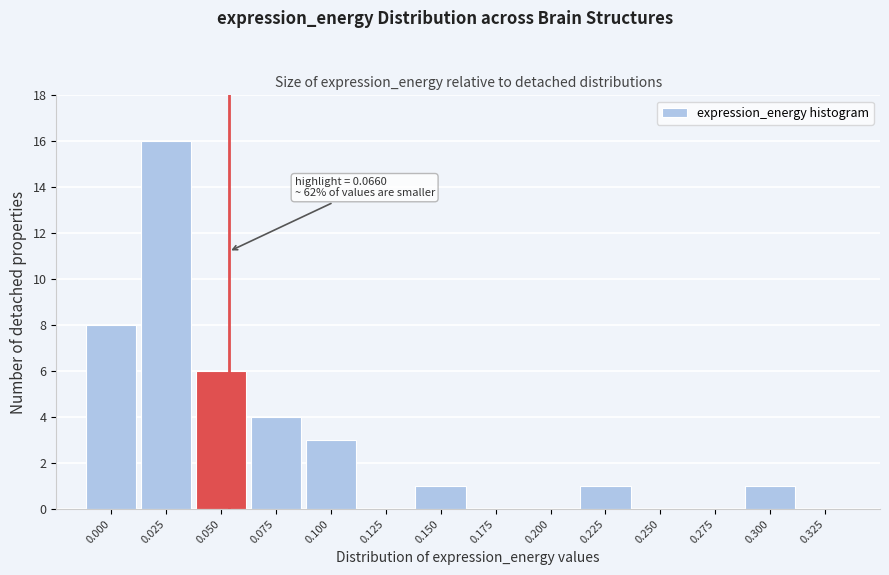

Reading left to right, extract all data points from this chart.

0.000=8	0.025=16	0.050=6	0.075=4	0.100=3	0.125=0	0.150=1	0.175=0	0.200=0	0.225=1	0.250=0	0.275=0	0.300=1	0.325=0